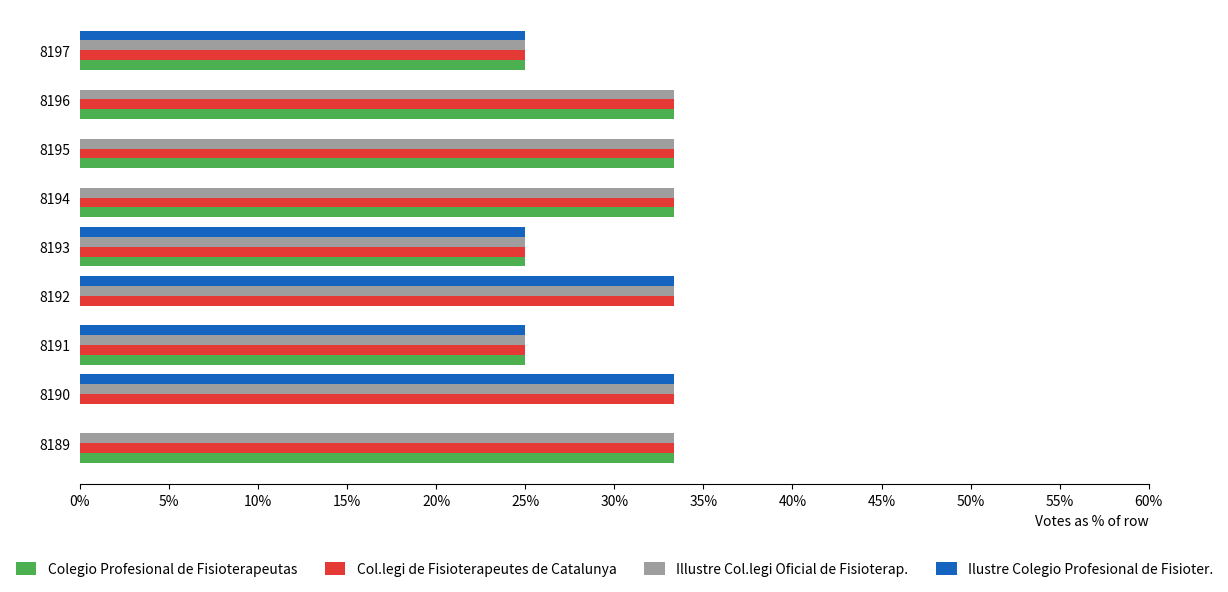

What are all the series names shown in the legend?

Colegio Profesional de Fisioterapeutas, Col.legi de Fisioterapeutes de Catalunya, Illustre Col.legi Oficial de Fisioterap., Ilustre Colegio Profesional de Fisioter.